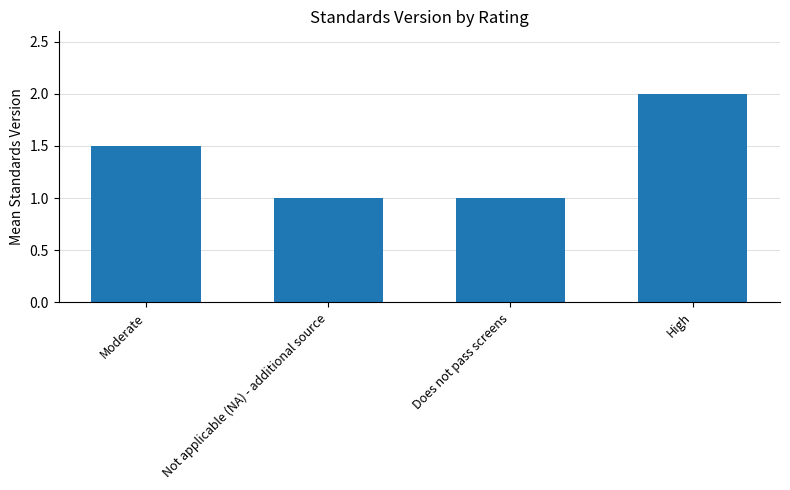

What is the change in value from Moderate to High?

+0.5